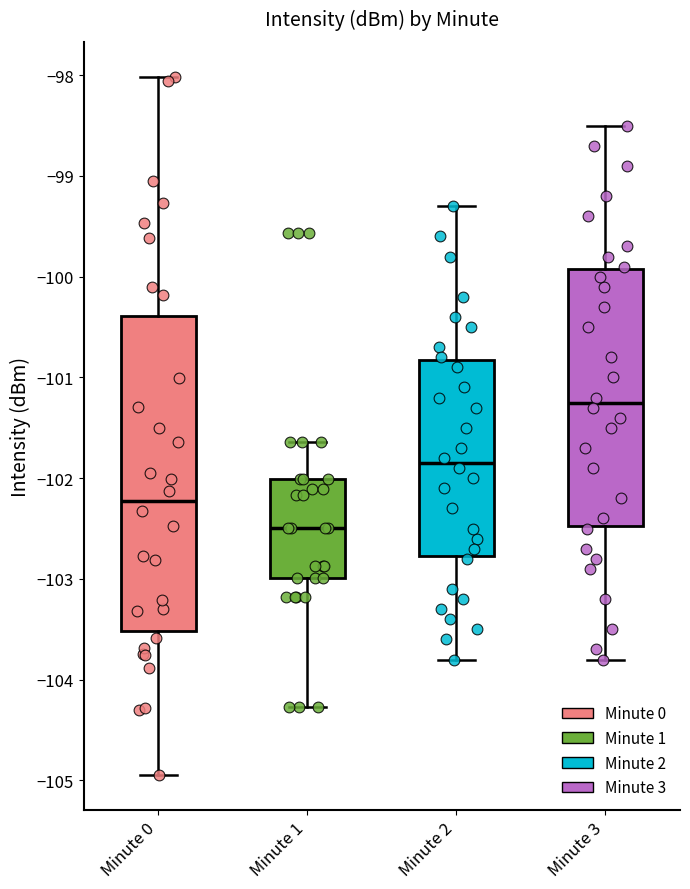

Reading left to right, transcribe this box plot: for each box, give where its median line is, the range the box spans, and where its two whiskers end, as read against the y-axis. The values are not printed on the chart, so give them approximately, as read against the axis.

Minute 0: median -102.2, box -103.5 to -100.4, whiskers -104.9 to -98.0
Minute 1: median -102.5, box -103.0 to -102.0, whiskers -104.3 to -101.6
Minute 2: median -101.8, box -102.8 to -100.8, whiskers -103.8 to -99.3
Minute 3: median -101.2, box -102.5 to -99.9, whiskers -103.8 to -98.5